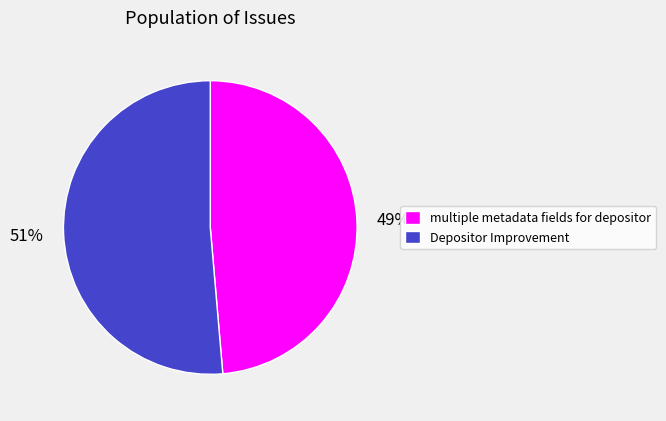

Between Depositor Improvement and multiple metadata fields for depositor, which is larger?

Depositor Improvement